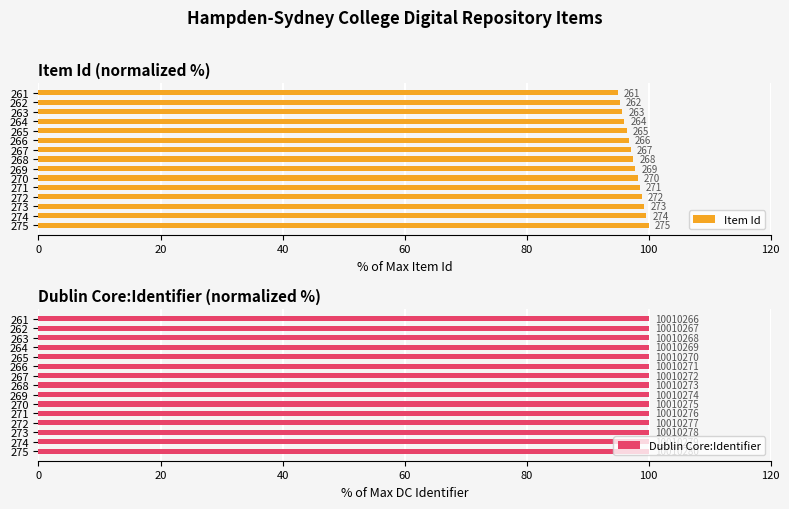

Reading left to right, list all the values displayed in this chart.

Item Id: 100.0	99.6	99.3	98.9	98.5	98.2	97.8	97.5	97.1	96.7	96.4	96.0	95.6	95.3	94.9
Dublin Core:Identifier: 100.0	100.0	100.0	100.0	100.0	100.0	100.0	100.0	100.0	100.0	100.0	100.0	100.0	100.0	100.0